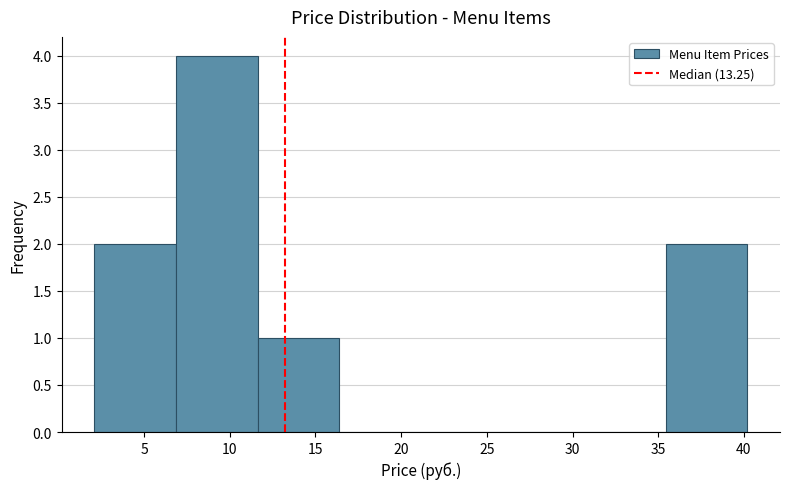

Reading left to right, list every bar in this chart as the range it spans on the x-axis followed by its height. Neither the bar edges nor the heights are printed on the chart, so give them approximately, as read against the axes.

2.0 to 7.0: 2
7.0 to 11.5: 4
11.5 to 16.5: 1
16.5 to 21.0: 0
21.0 to 26.0: 0
26.0 to 30.5: 0
30.5 to 35.5: 0
35.5 to 40.0: 2